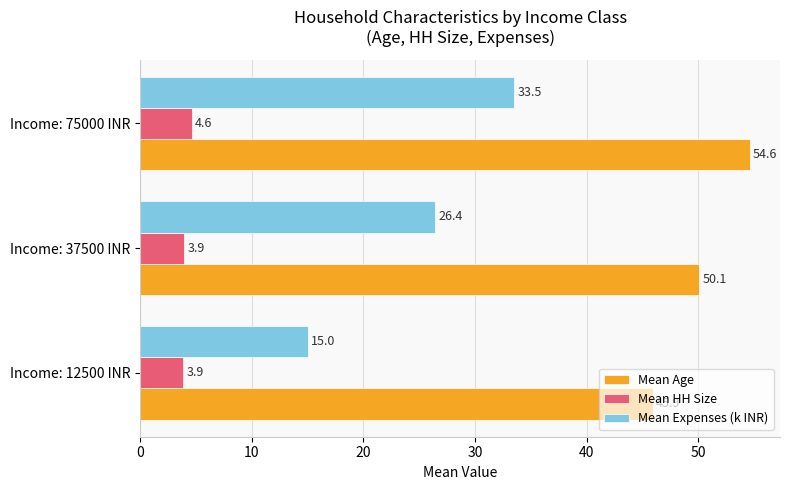

Rank the series by their average value, from highest to lowest.

Mean Age, Mean Expenses (k INR), Mean HH Size